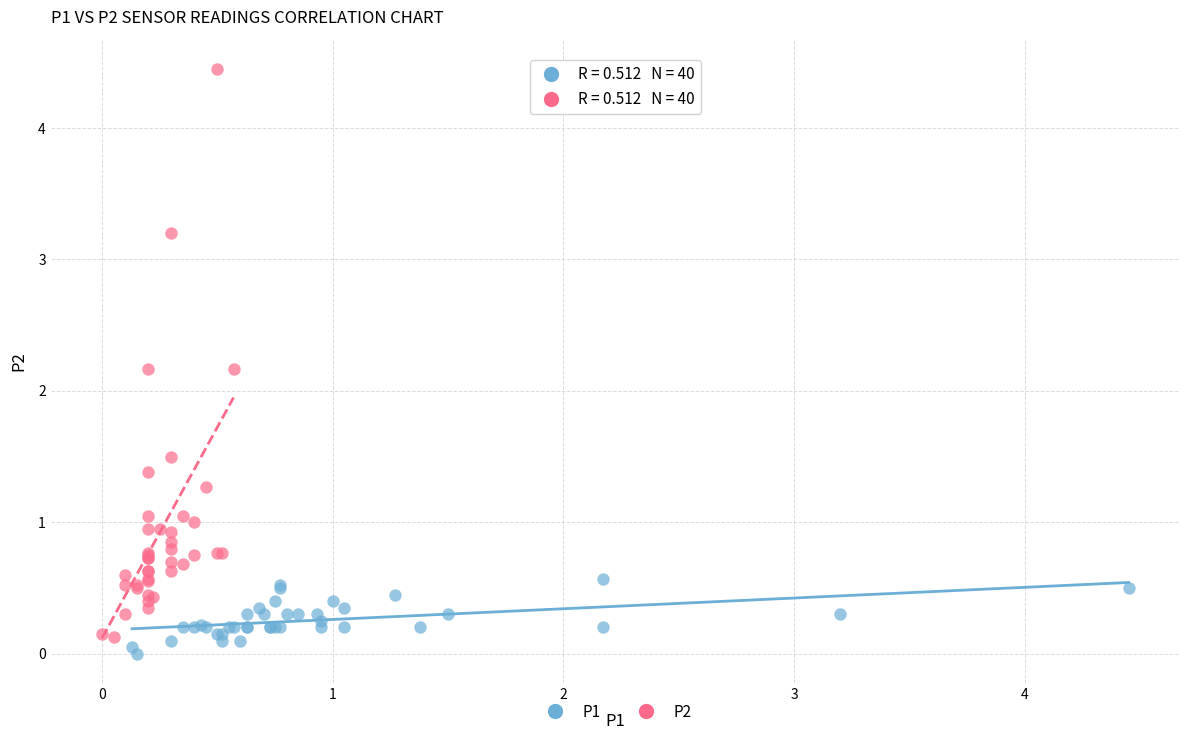

Which series has the largest Y range (max minus min)?

P2